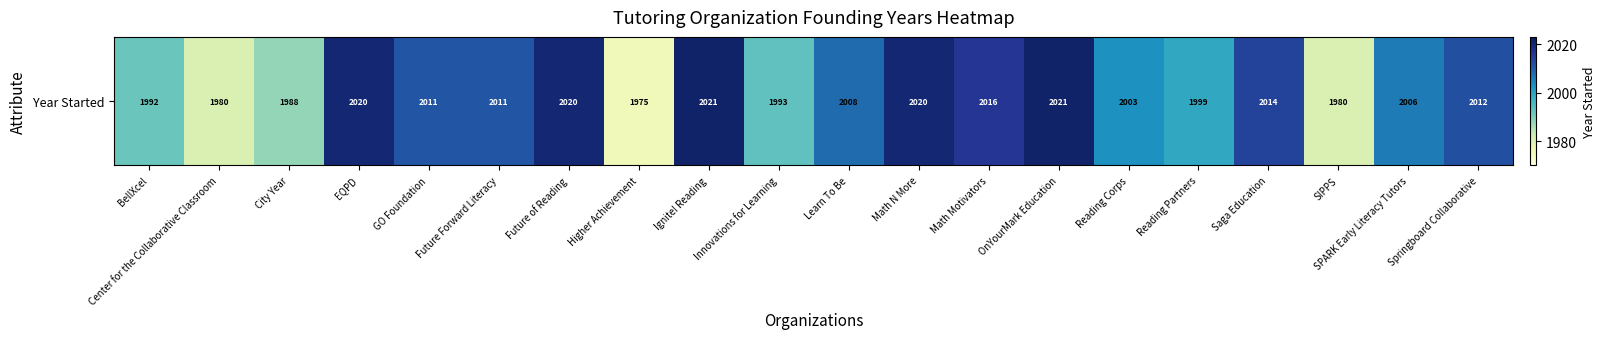

What is the ratio of the value at Future of Reading to the value at Higher Achievement?

1.0